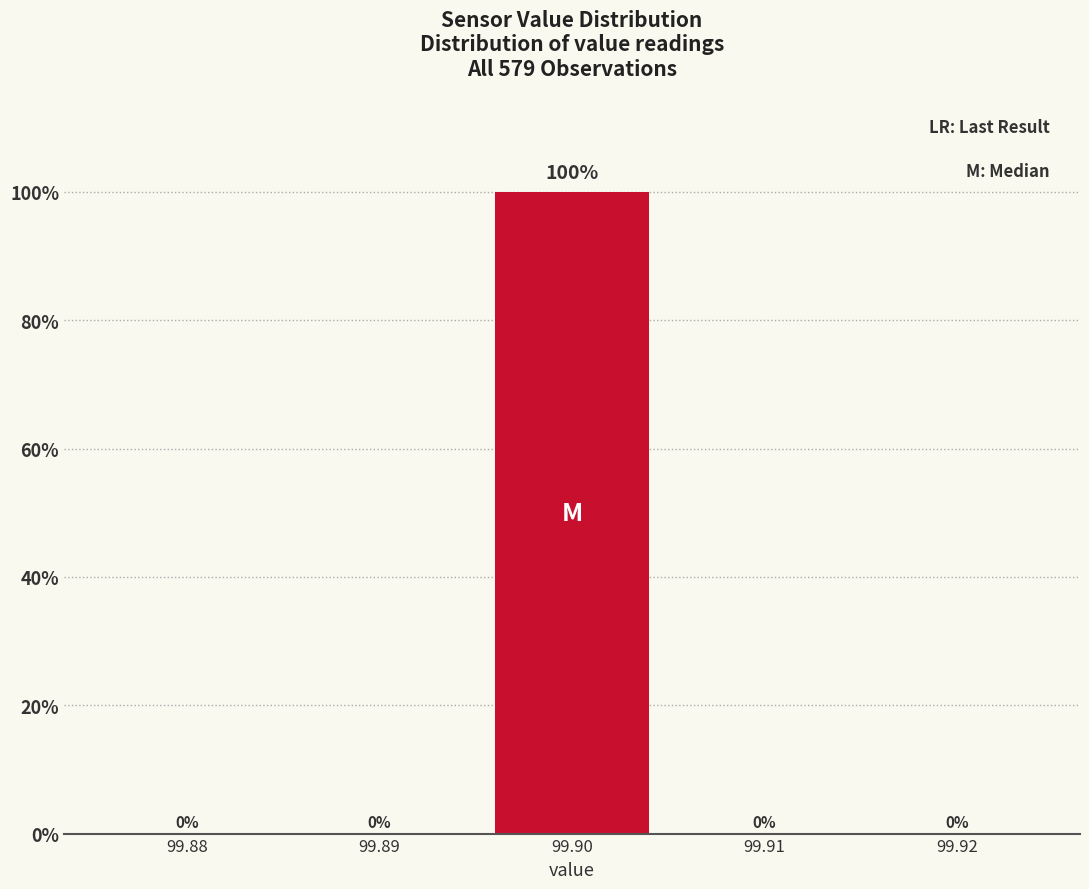

Reading left to right, transcribe all the data shown in this chart.

99.88=0	99.89=0	99.90=100	99.91=0	99.92=0